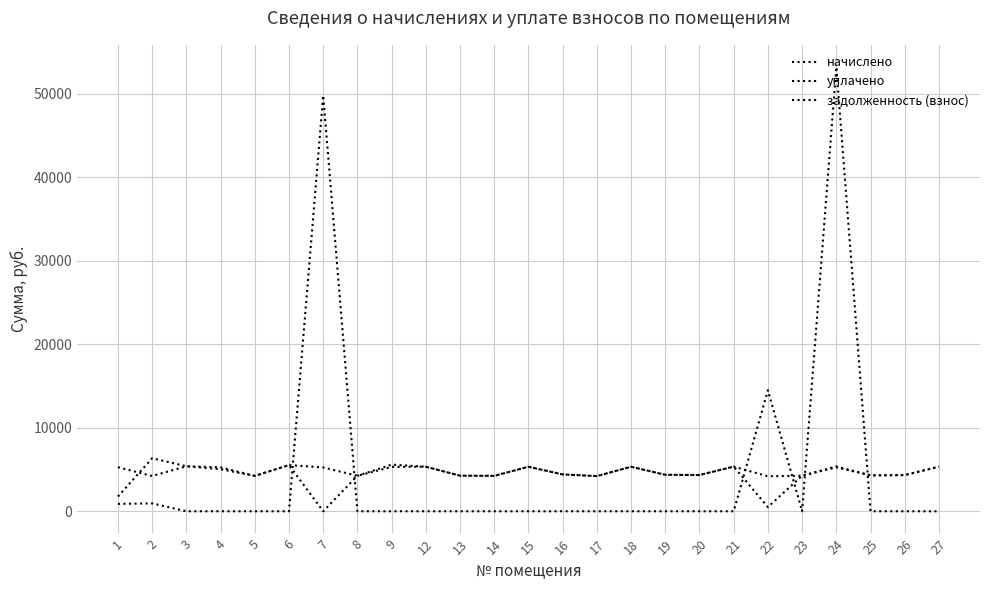

Is this an area chart (filled region under the line)?

No